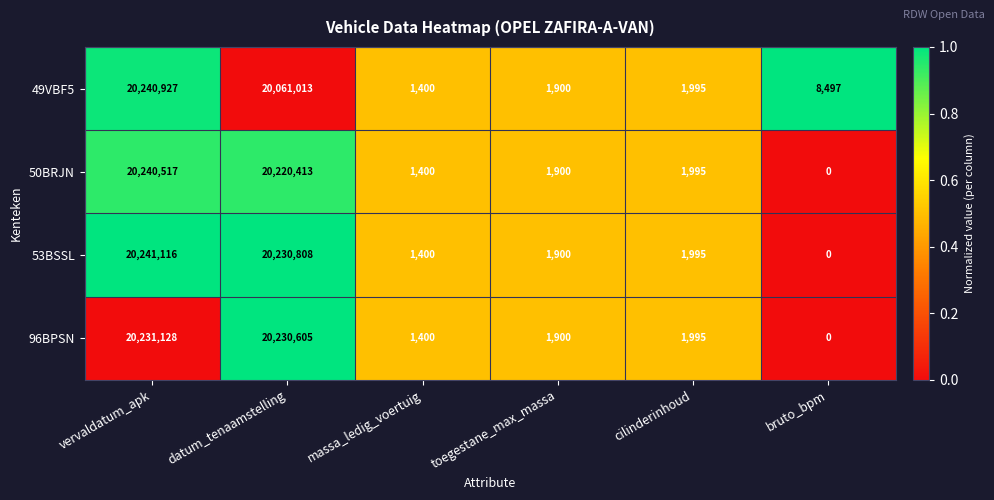

The 49VBF5 series shows 1400 at massa_ledig_voertuig. True or false?

True